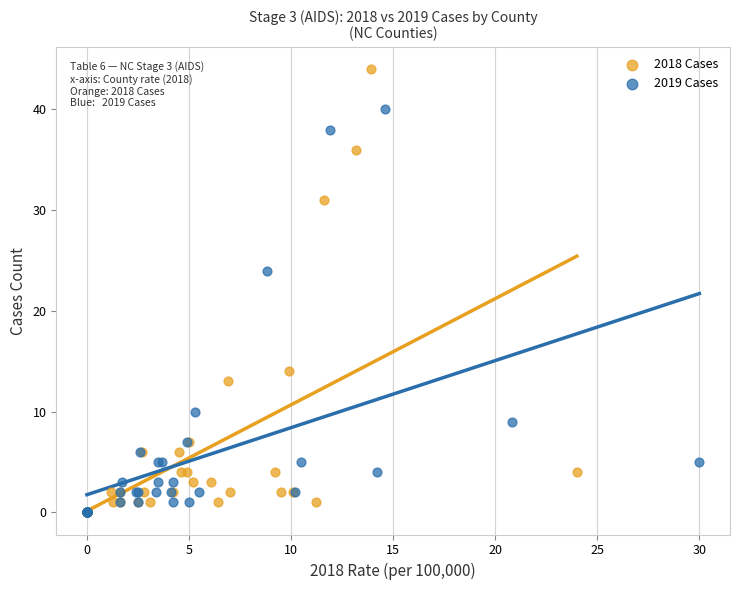

What are all the series names shown in the legend?

2018 Cases, 2019 Cases